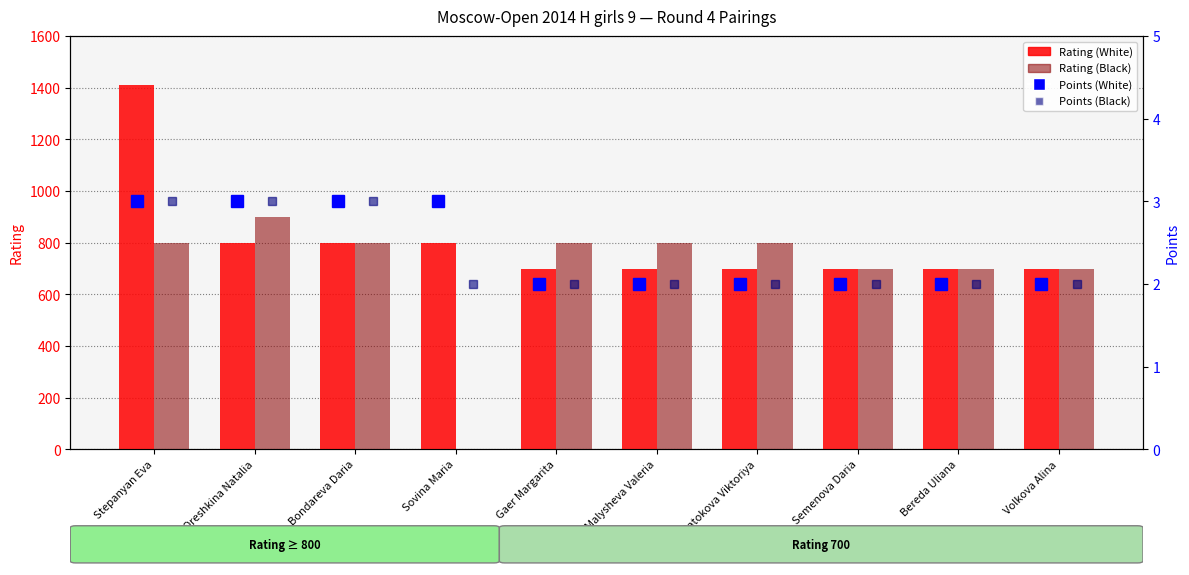

Which series has the largest total across all categories?

Rating (White)